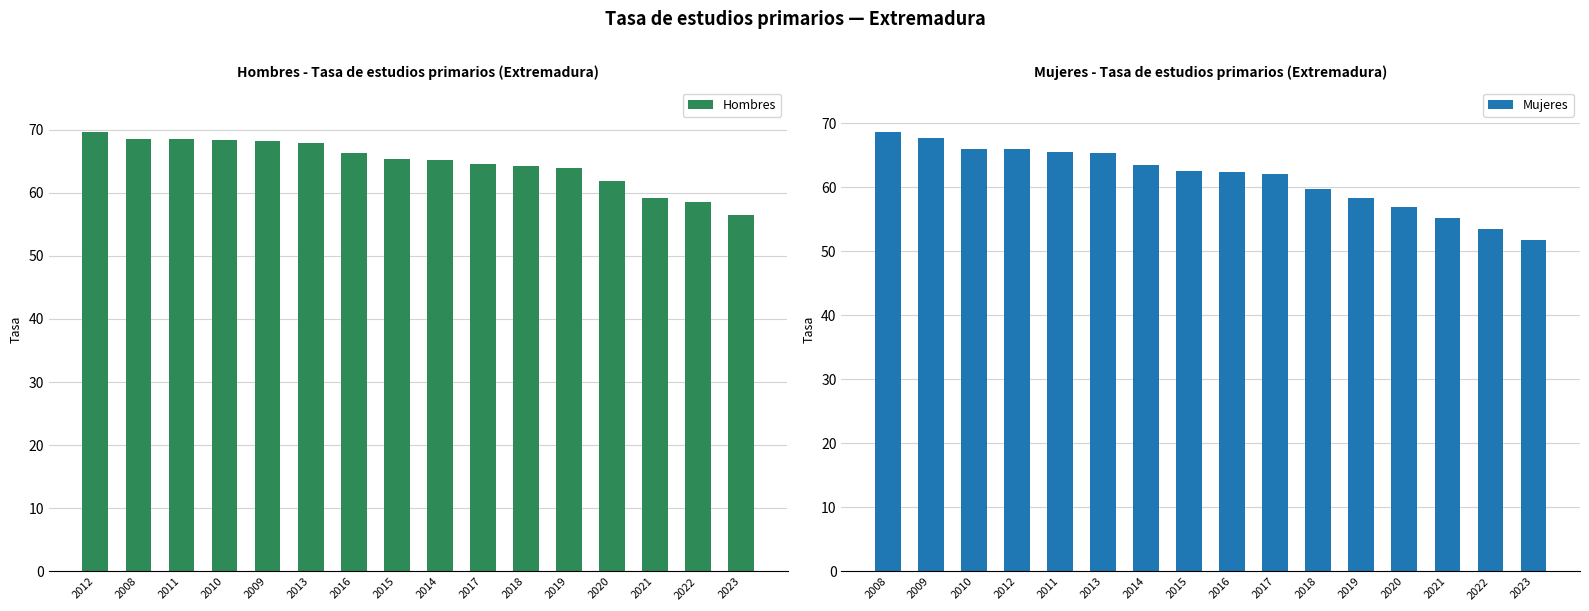

Where does the Hombres series first go above 65?

2012